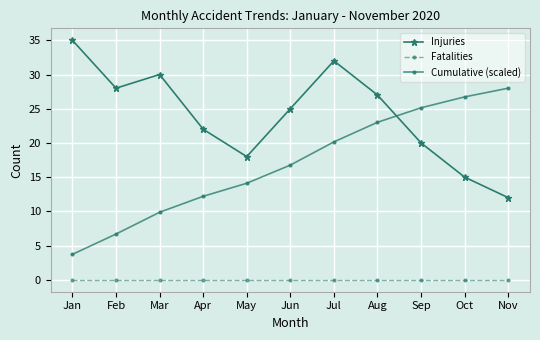

What is the difference between the second highest and second lowest values in the Cumulative (scaled) series?

20.0